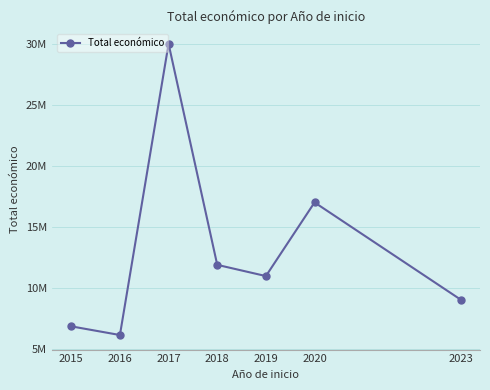

Reading right to left, extract all data points from this chart.

9025268	16992142	10950171	11870733	29999528	6114397	6825894